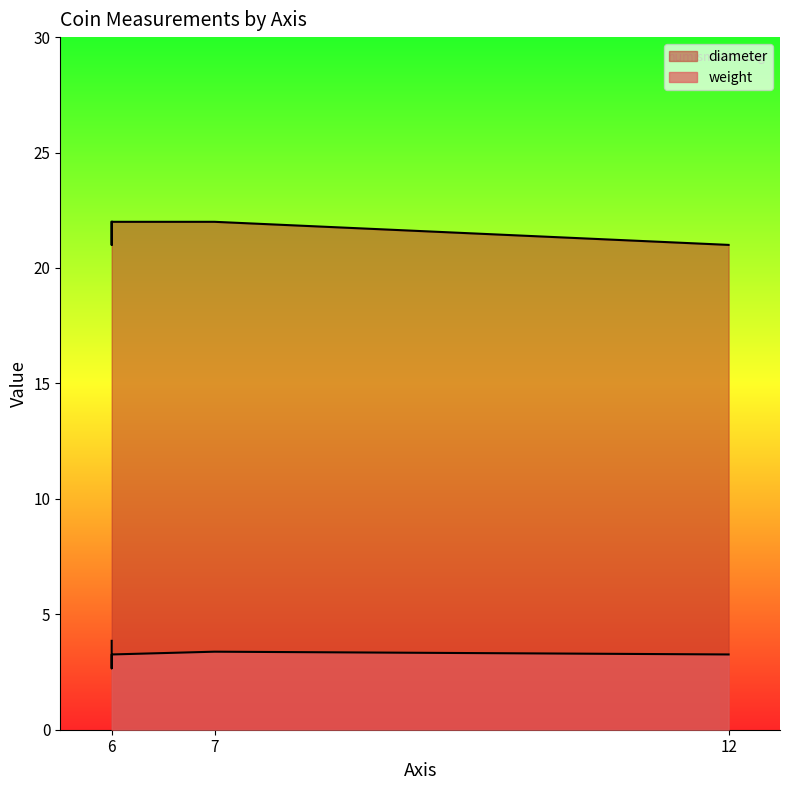

List the labels in order of weight value, smallest first.

6, 6, 12, 7, 6